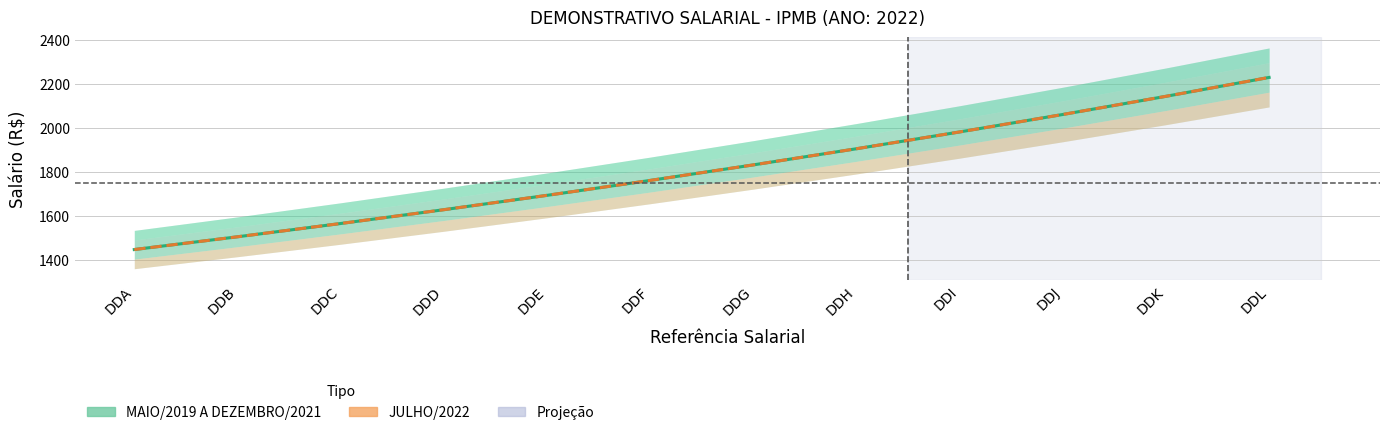

True or false: MAIO/2019 A DEZEMBRO/2021 and JULHO/2022 intersect in this chart.

False